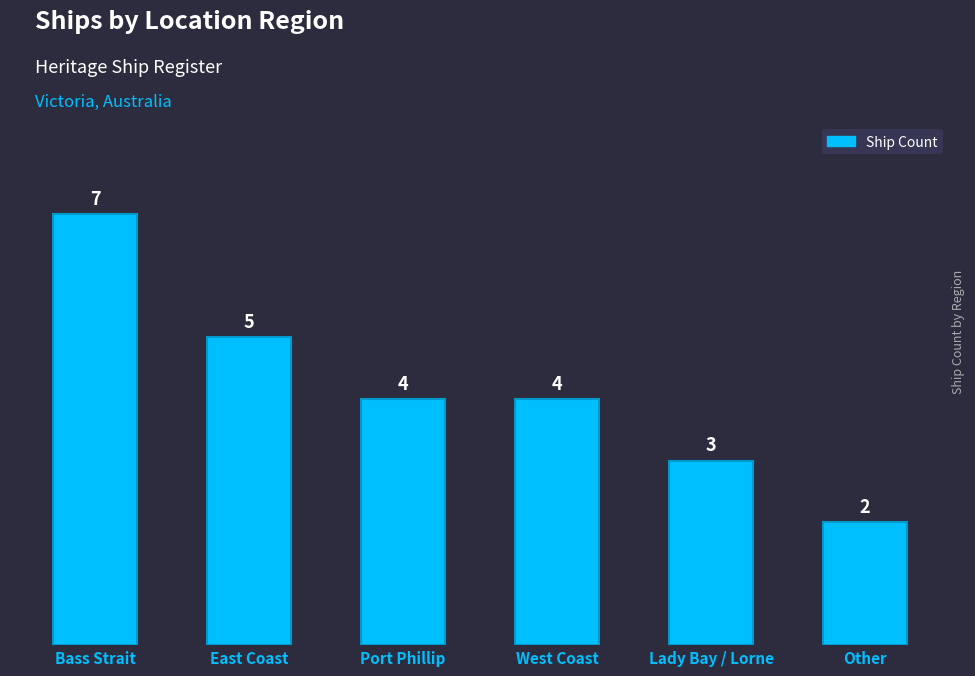

What is the sum of all values?

25